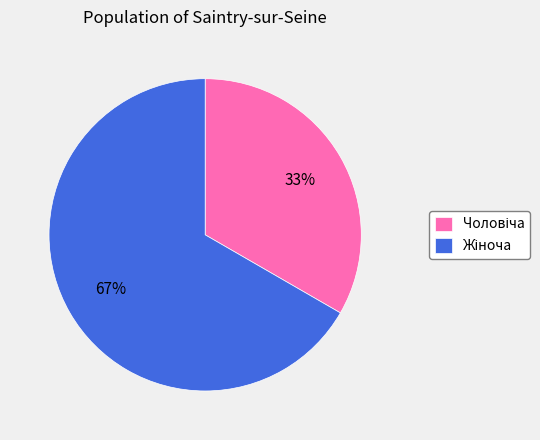

Is there any slice that represents more than half of the pie?

Yes